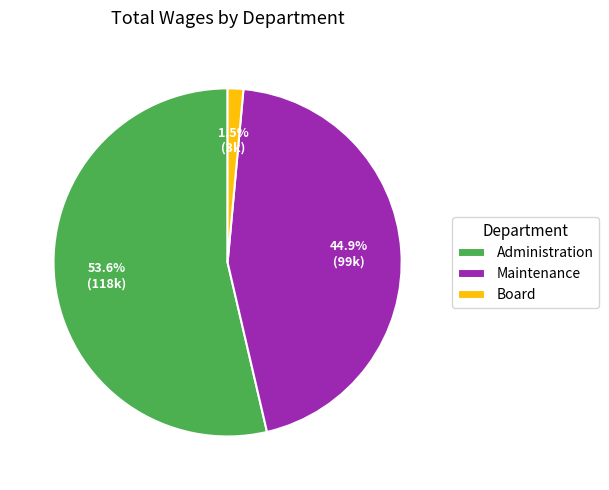

True or false: Administration accounts for 62% of the total.

False